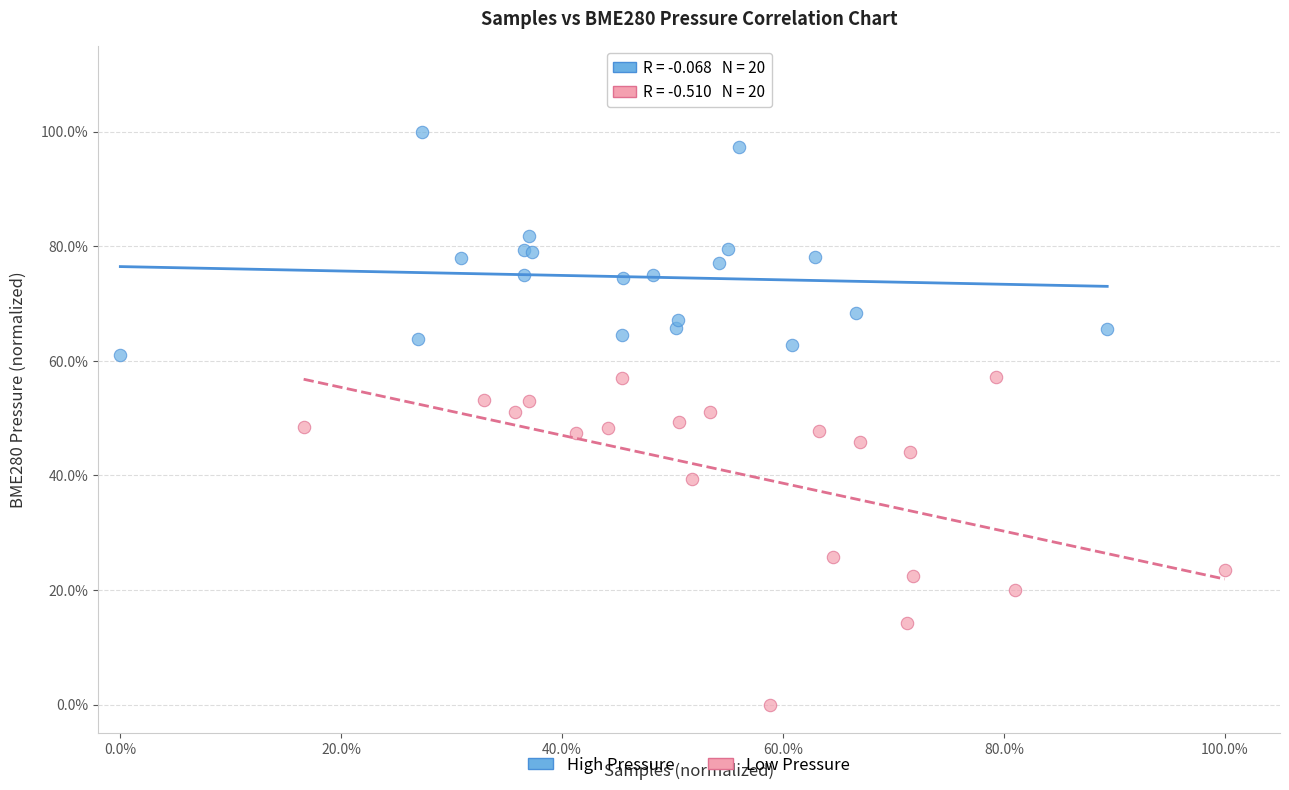

Which series reaches the minimum Y coordinate?

Low Pressure